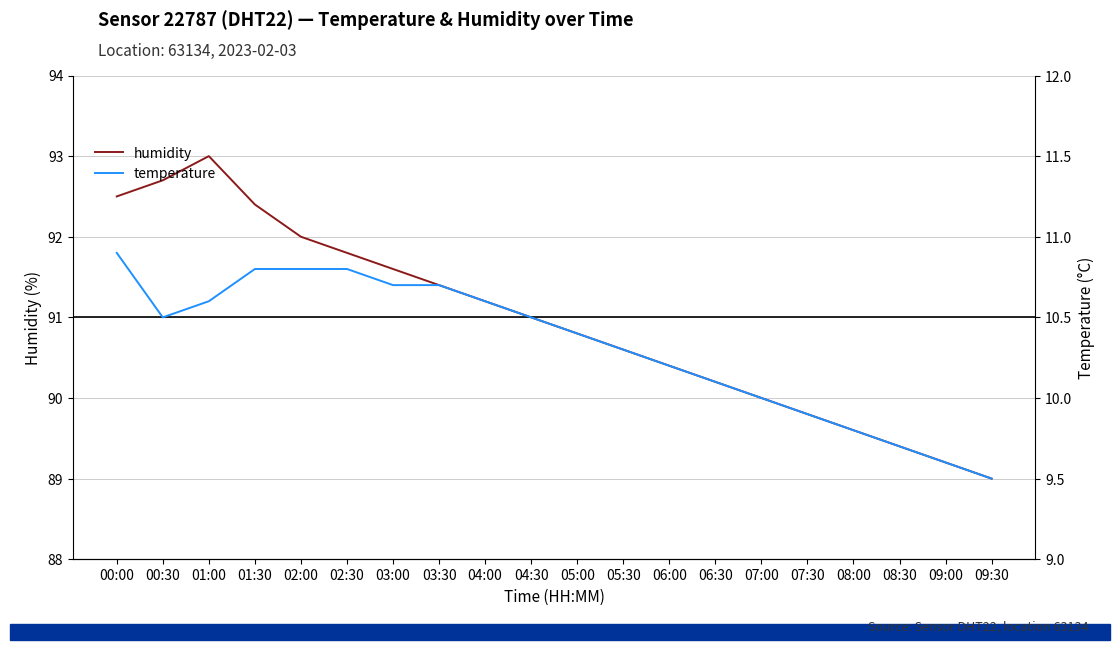

Rank the series by their maximum value, from highest to lowest.

humidity, temperature